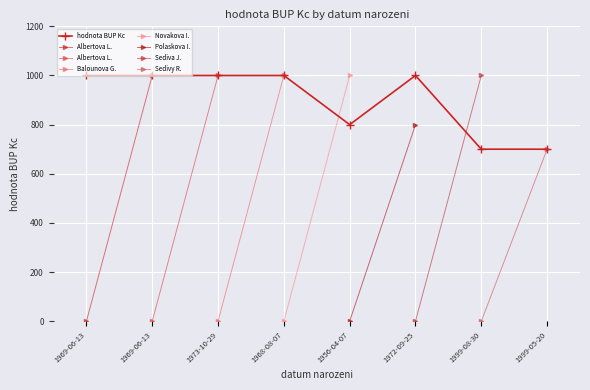

How many points are higher than both their immediate neighbors (excluding endpoints)?

1